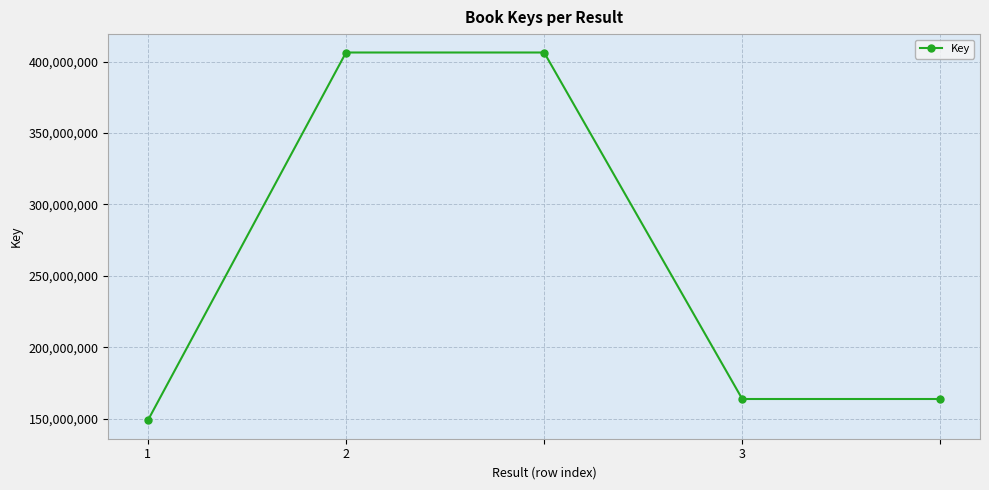

What is the average value?

257854850